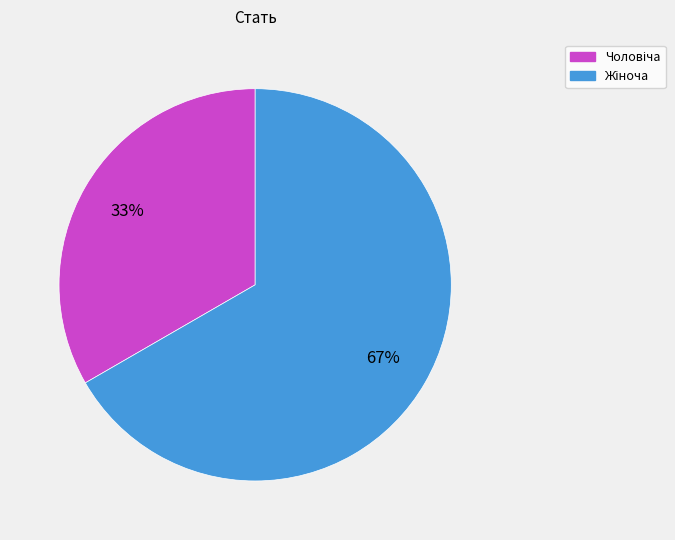

Does any single category account for the majority?

Yes